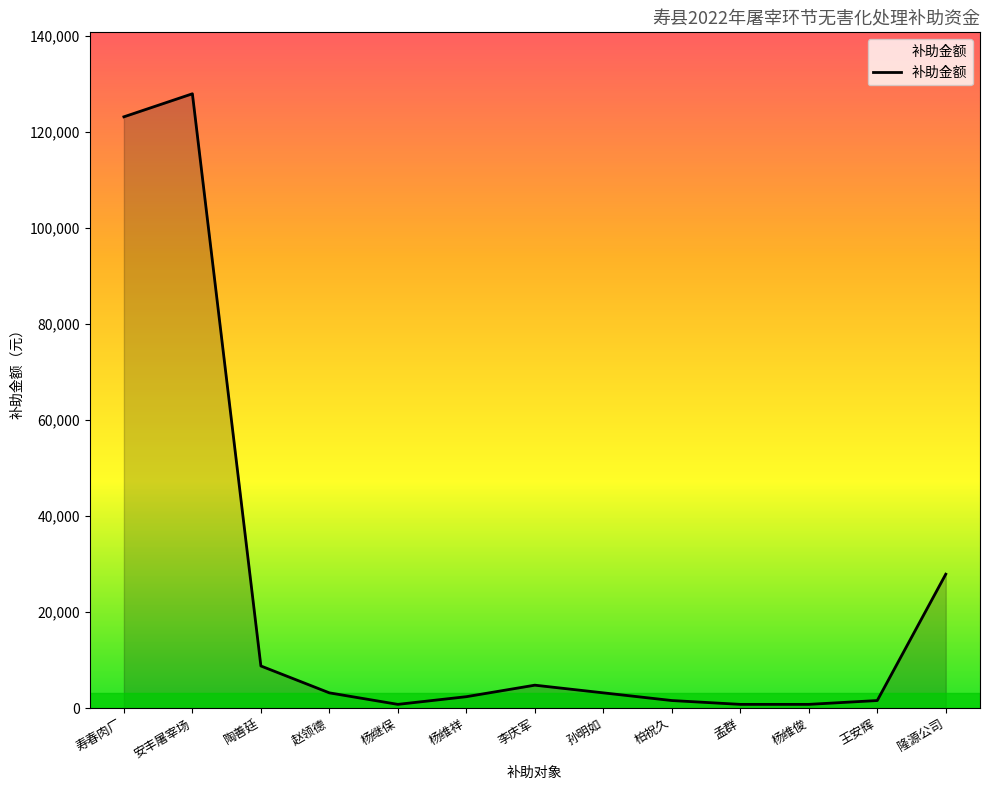

The value at 杨继保 is 800. True or false?

True